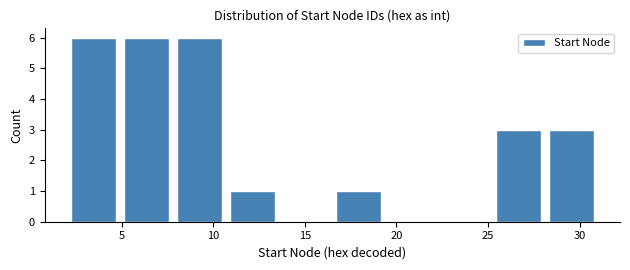

What is the height of the bar covering 7.8 to 10.7 on the x-axis? Neither the bar edges nor the heights are printed on the chart, so give them approximately, as read against the axes.

6